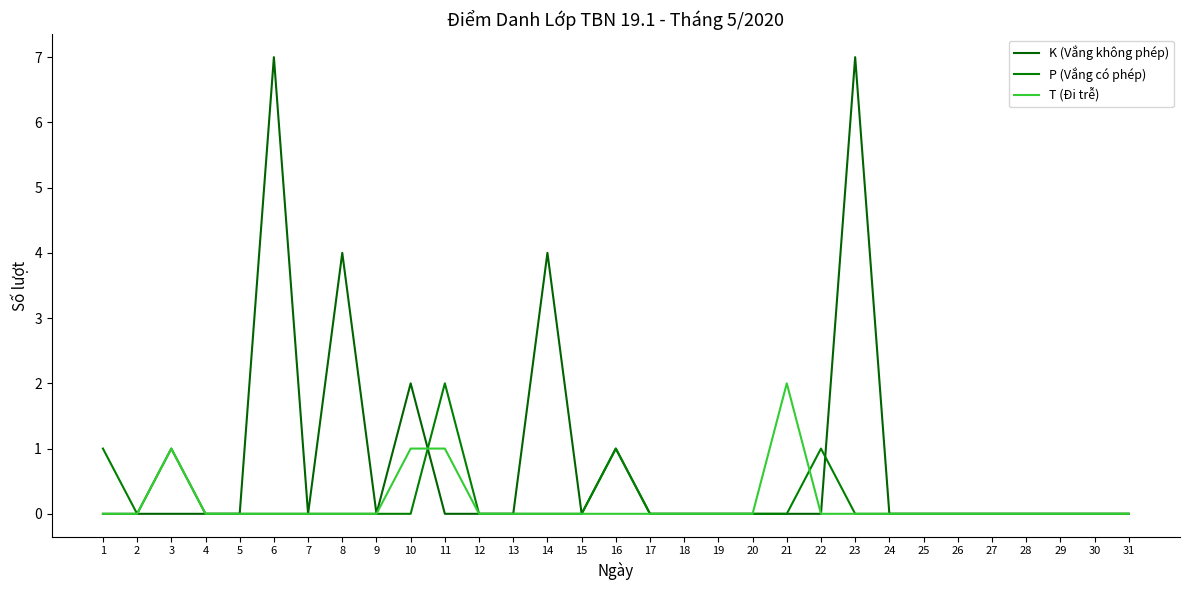

Is the value of P (Vắng có phép) at 19 greater than the value of T (Đi trễ) at 5?

No